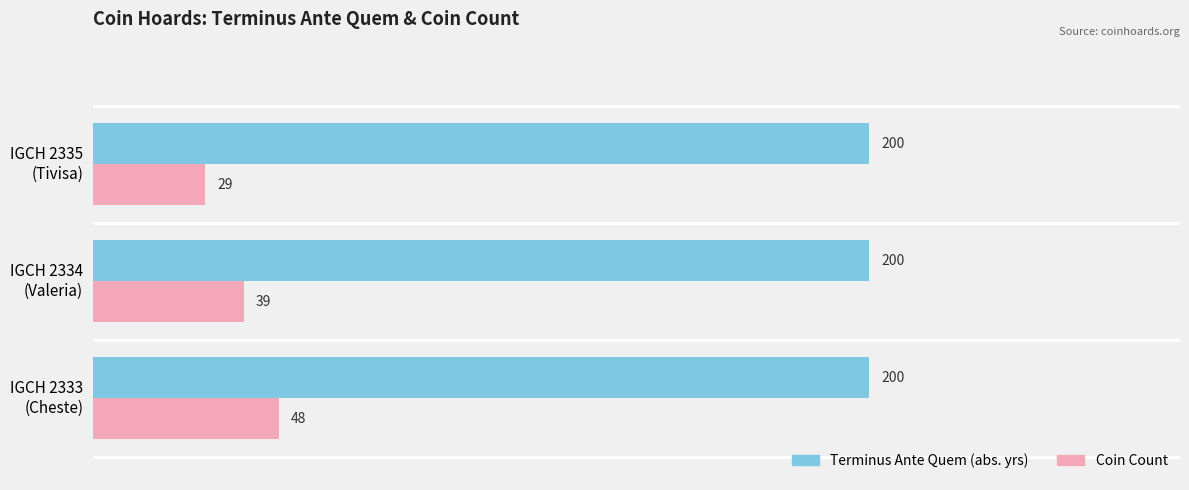

What is the minimum value shown in the chart?

29